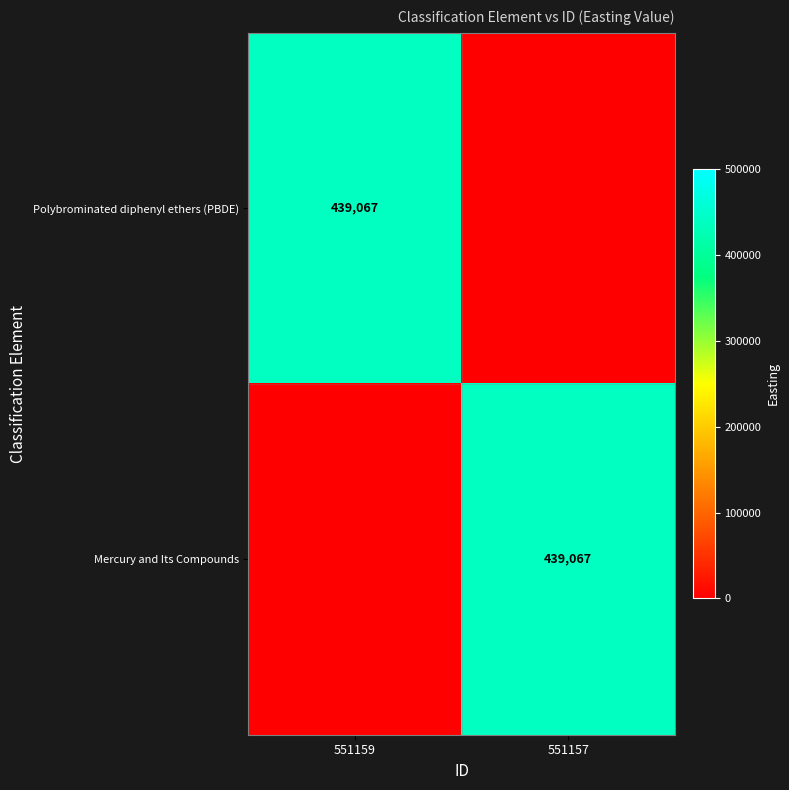

Is it true that Mercury and Its Compounds equals 160723 at 551157?

False